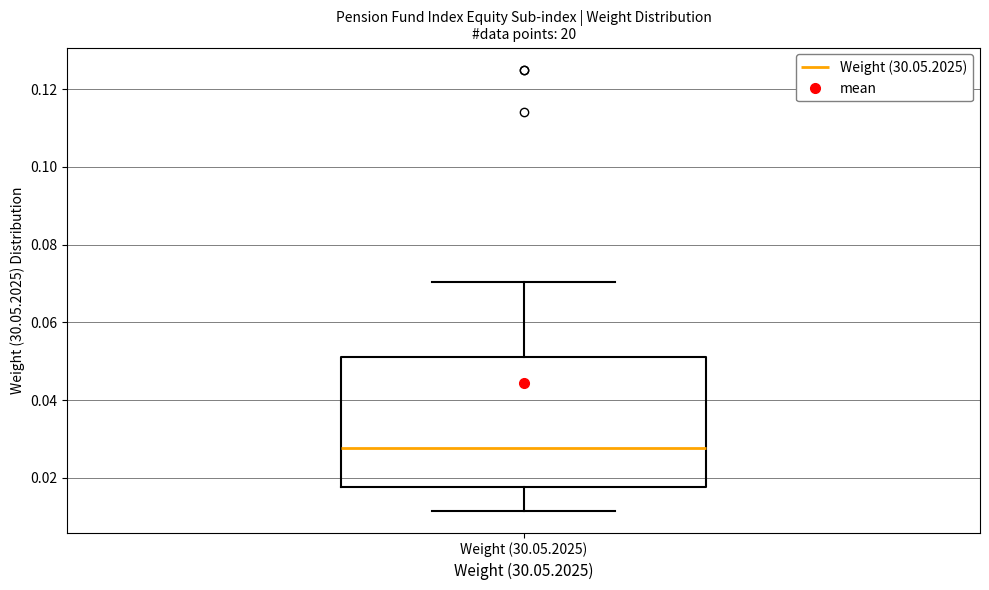

Where does the median line of the box for Weight (30.05.2025) sit on the y-axis? The values are not printed on the chart, so give them approximately, as read against the axis.

0.028